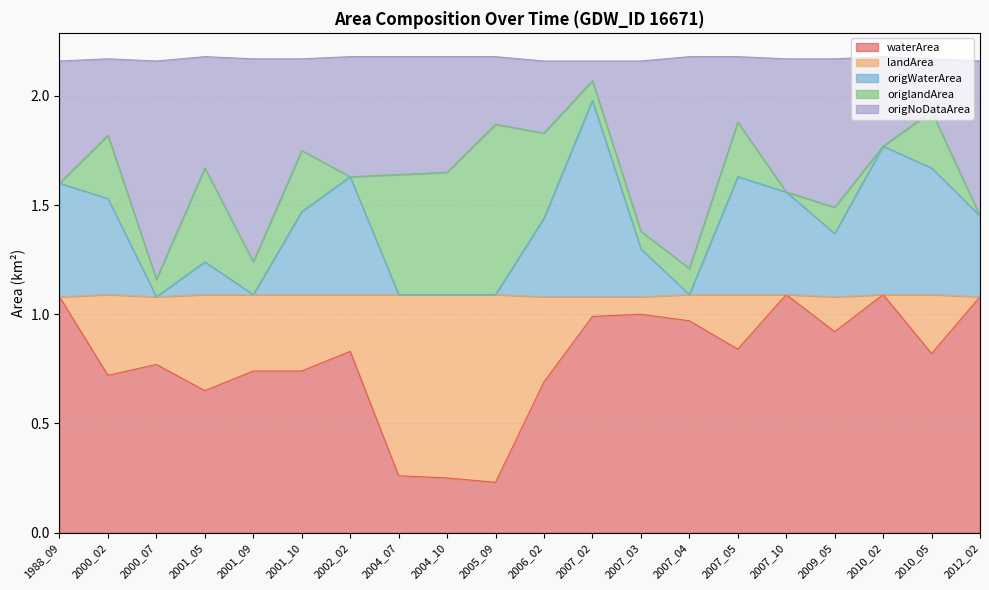

At which category does the chart reach its peak across all series?

2007_02